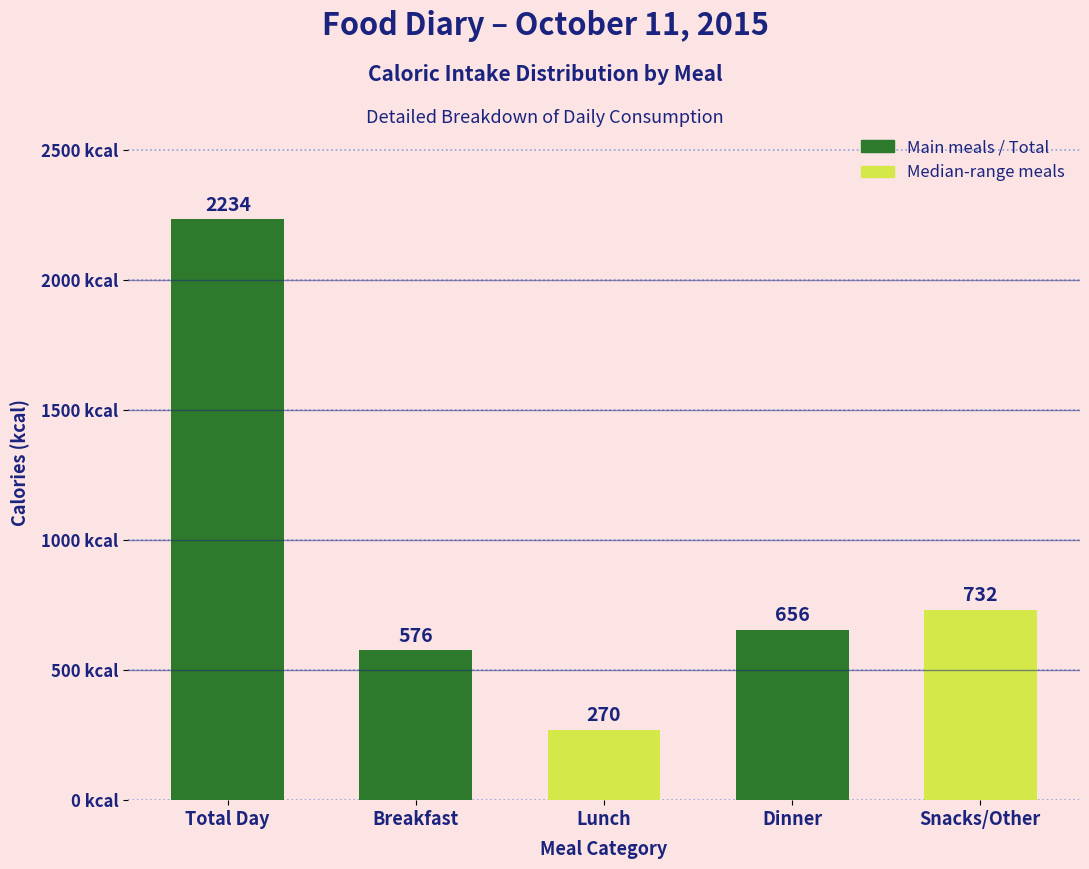

Reading left to right, transcribe all the data shown in this chart.

Total Day=2234	Breakfast=576	Lunch=270	Dinner=656	Snacks/Other=732